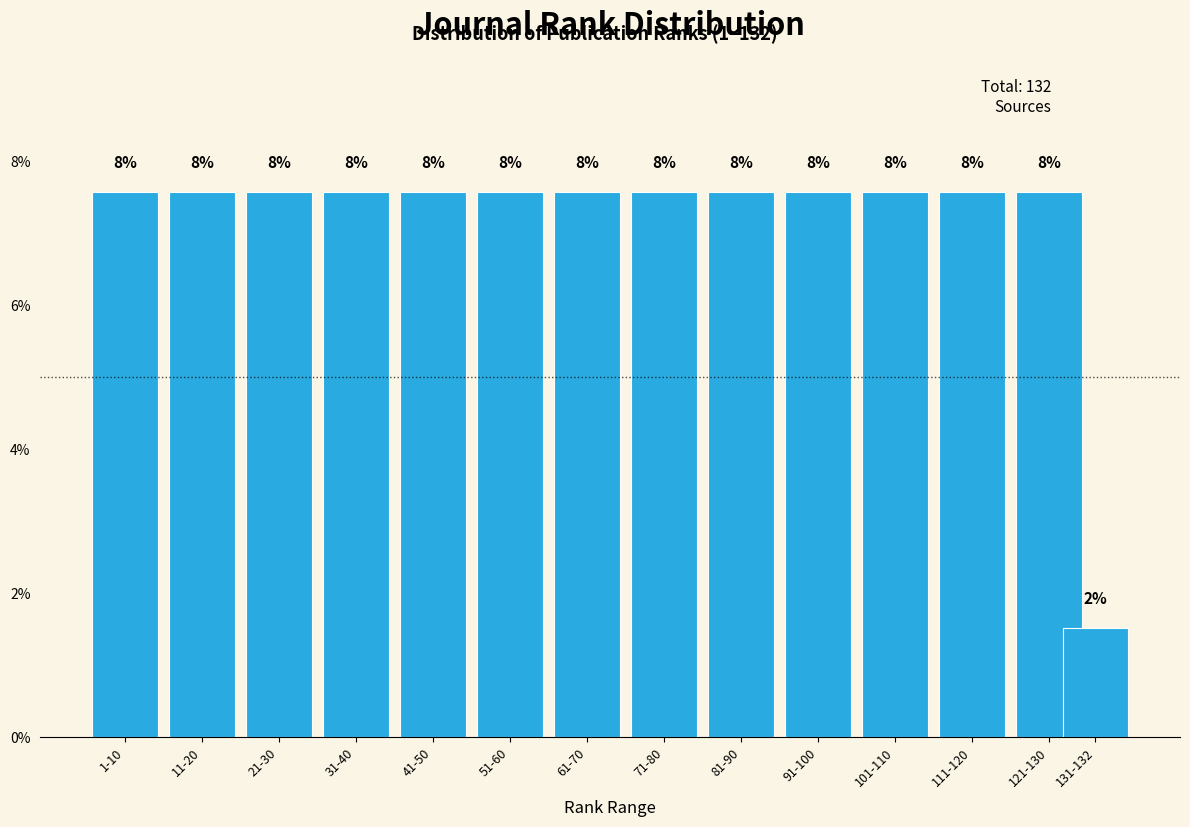

Are the bars horizontal?

No